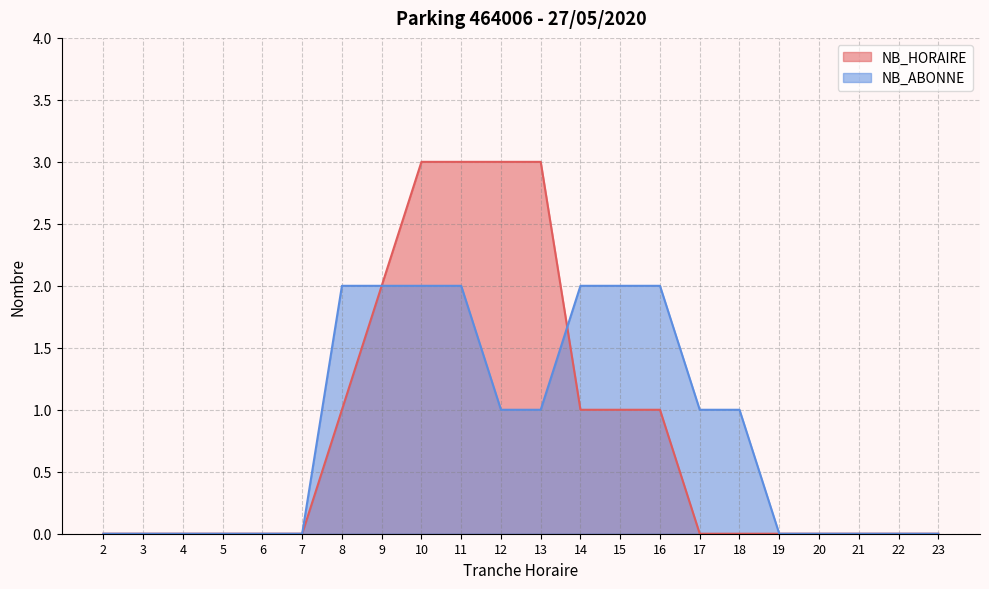

True or false: NB_HORAIRE has a value of 0 at 6.

True